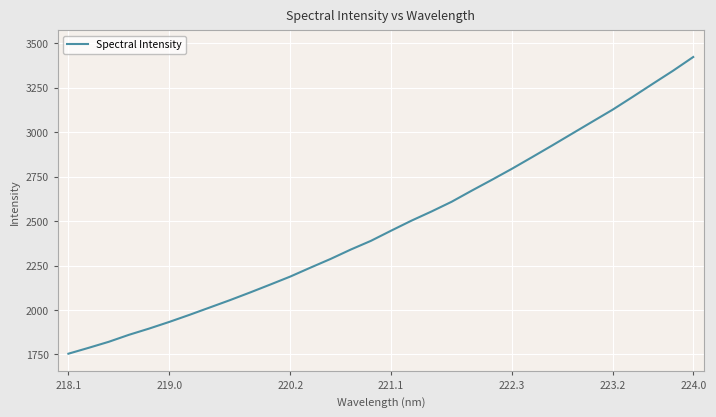

What is the maximum value shown in the chart?

3422.2